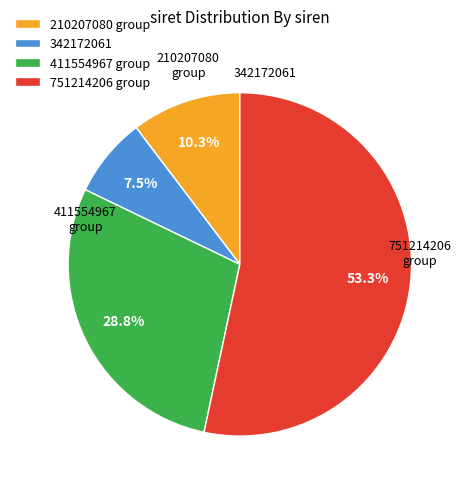

Rank the categories by value from lowest to highest.

342172061, 210207080 group, 411554967 group, 751214206 group